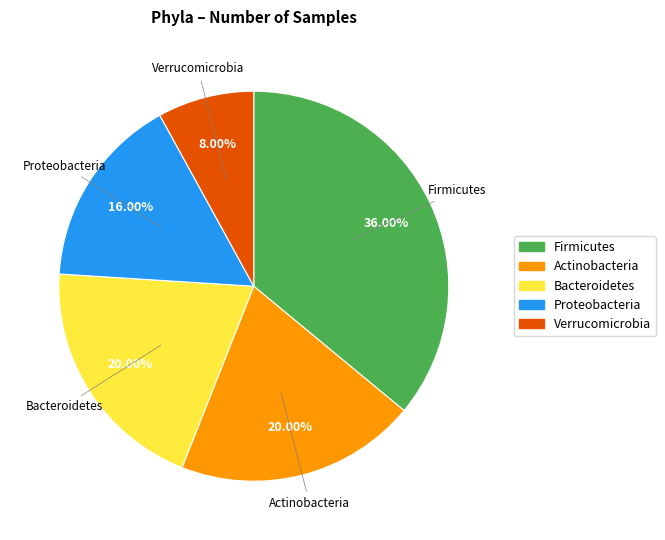

Does any single category account for the majority?

No